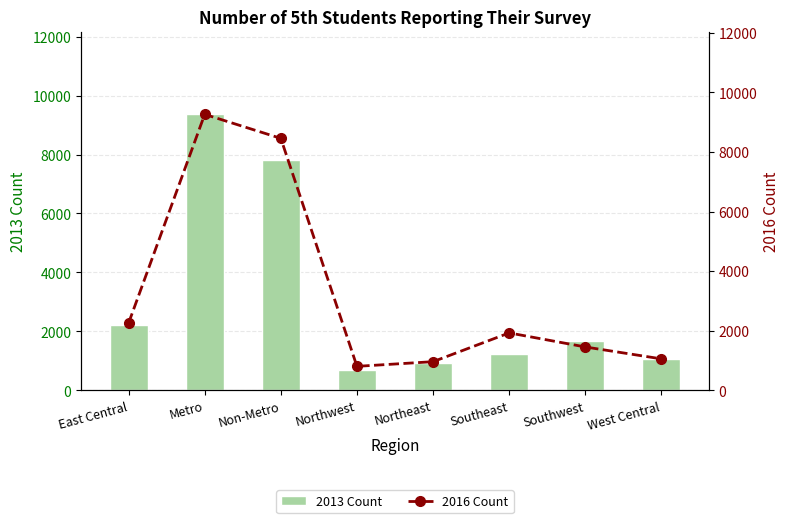

What is the difference between the highest and lowest values at Metro?

98